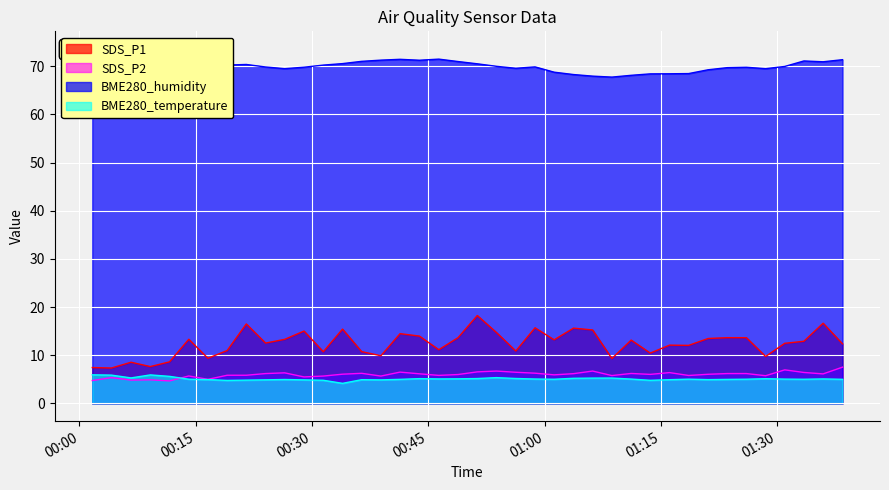

At which label is SDS_P2 closest to 6?

2024/01/19 00:48:50